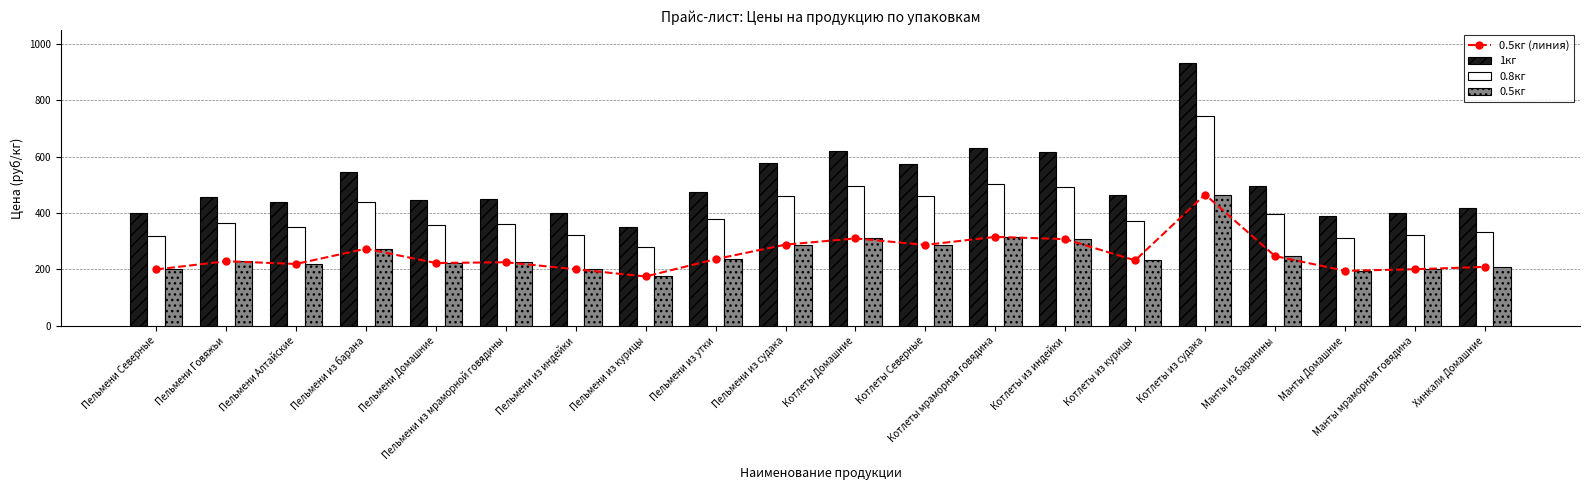

At how many categories does at least one series exceed 818?

1